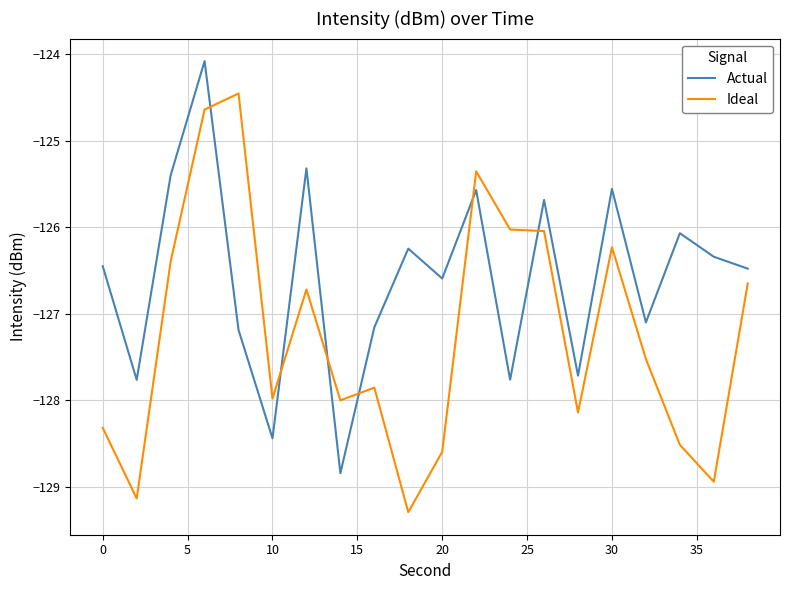

How many times do Ideal and Actual cross each other?

6